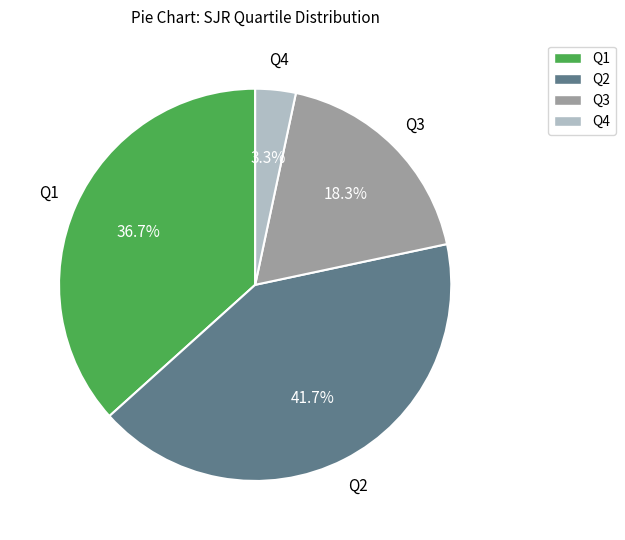

Which has a higher value, Q4 or Q1?

Q1